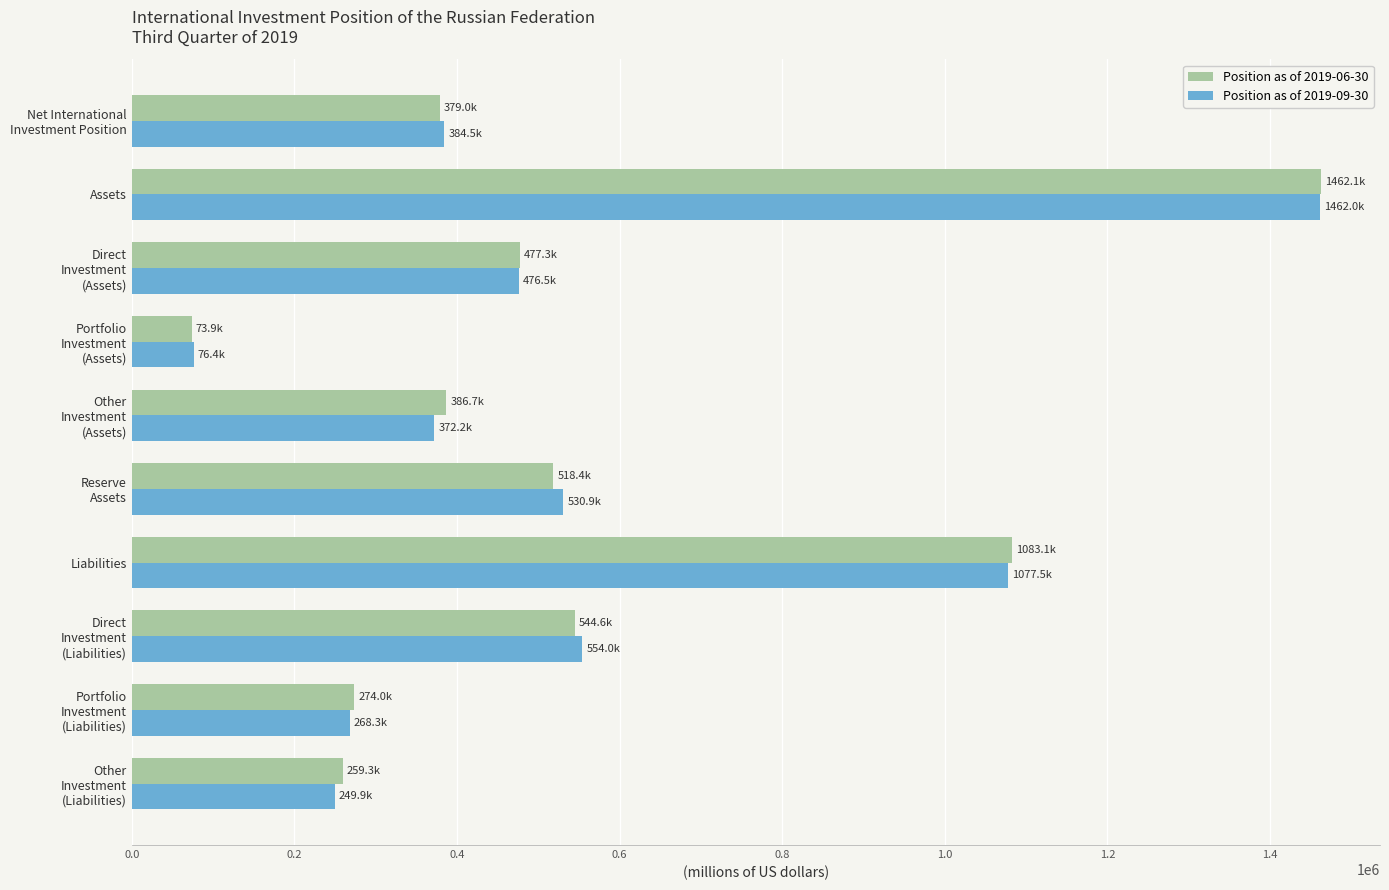

What is the difference between the maximum and minimum values in the Position as of 2019-09-30 series?

1385591.8